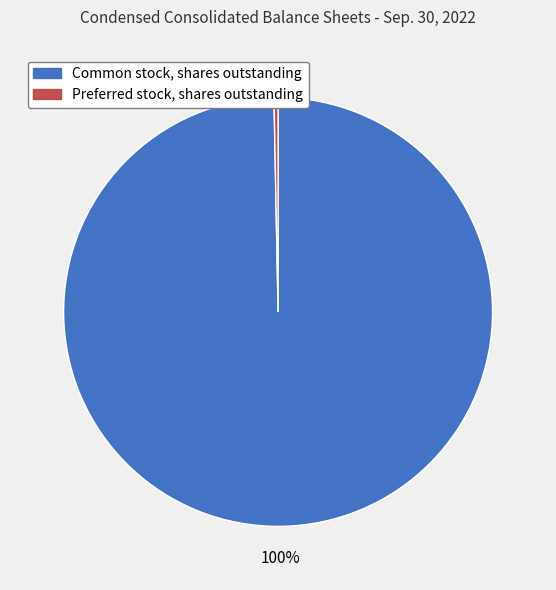

Is the sum of Preferred stock, shares outstanding and Common stock, shares outstanding greater than half?

Yes